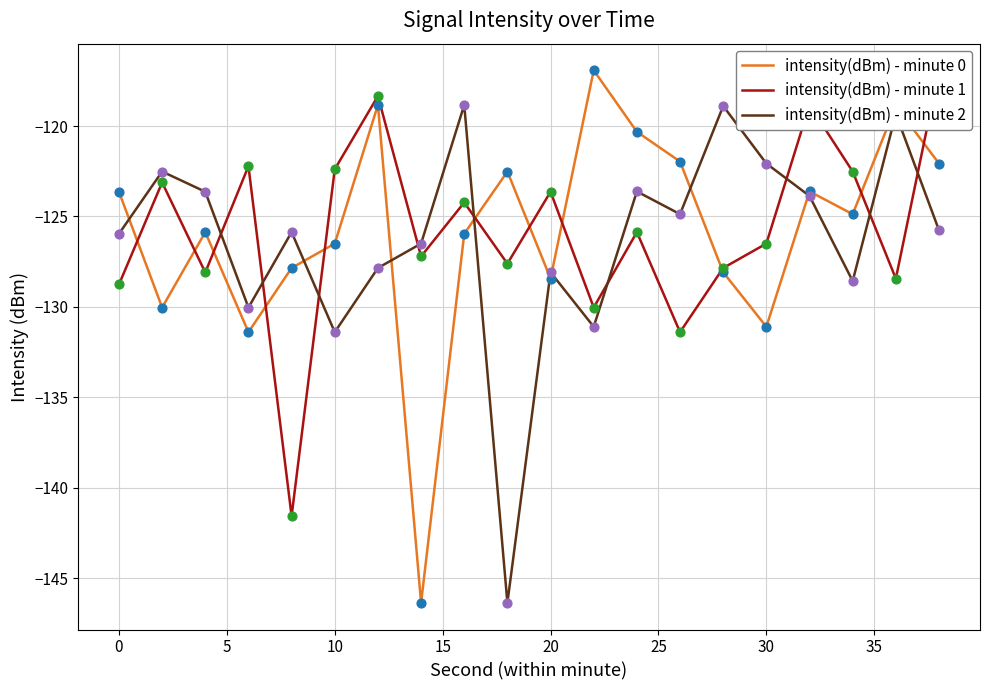

Which series has the largest total across all categories?

intensity(dBm) - minute 0